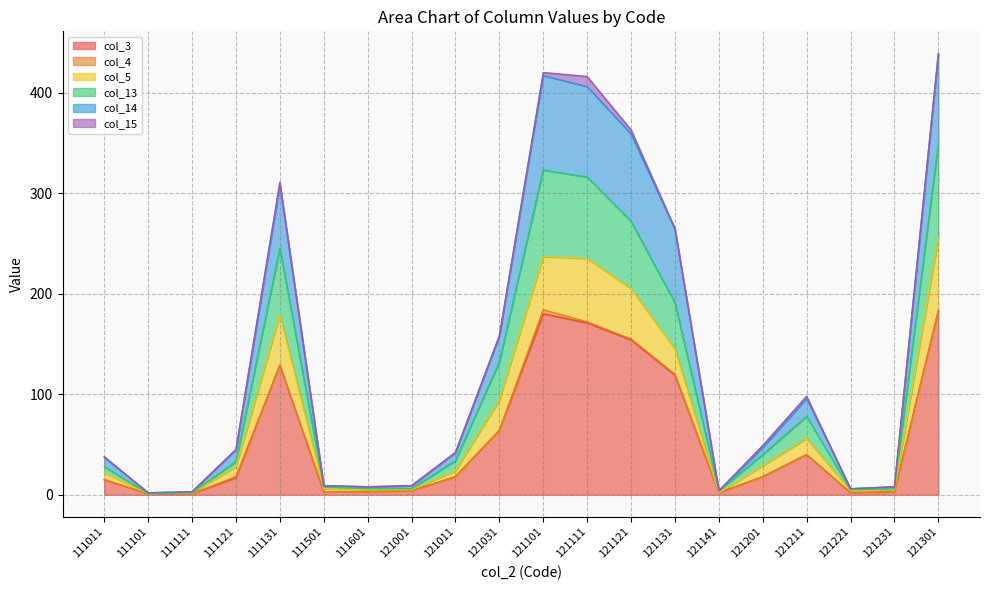

Between 111011 and 121001, which is larger?

111011